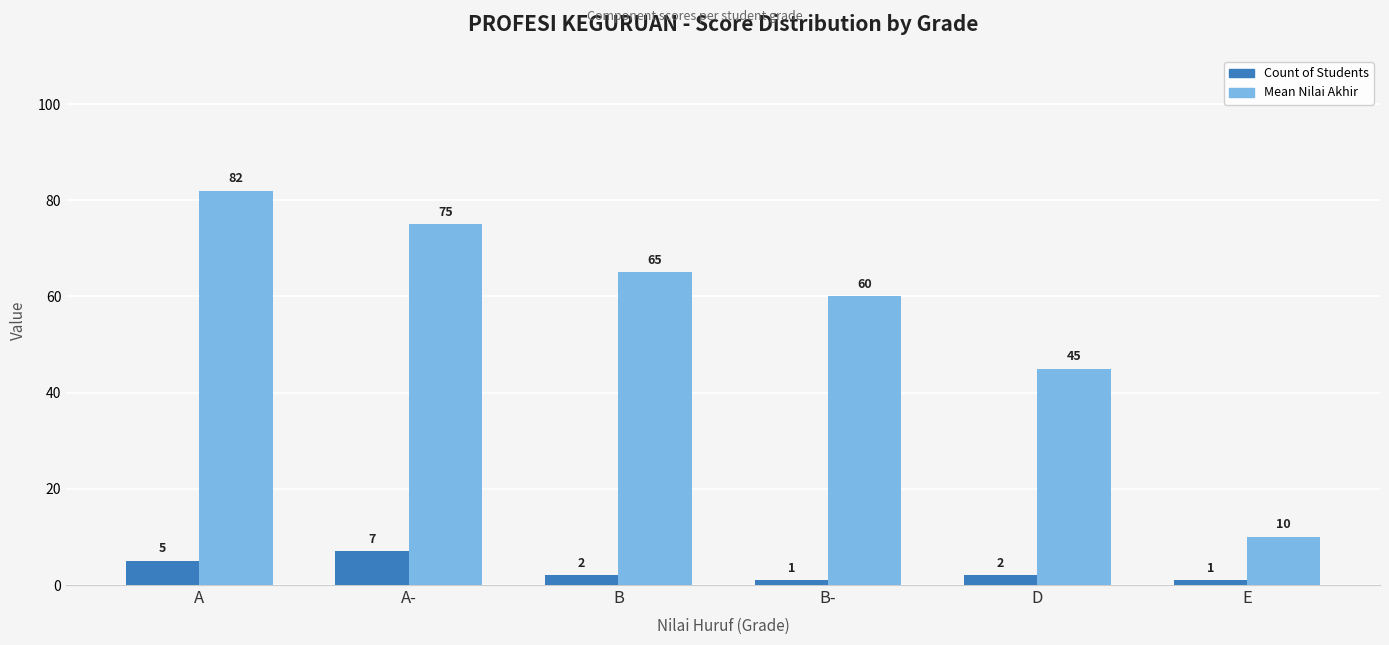

What is the label of the 4th bar from the right?

B